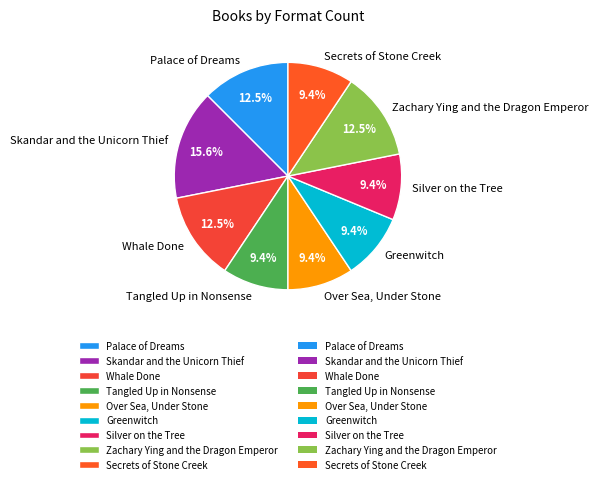

Combined, do Tangled Up in Nonsense and Skandar and the Unicorn Thief account for over 50%?

No